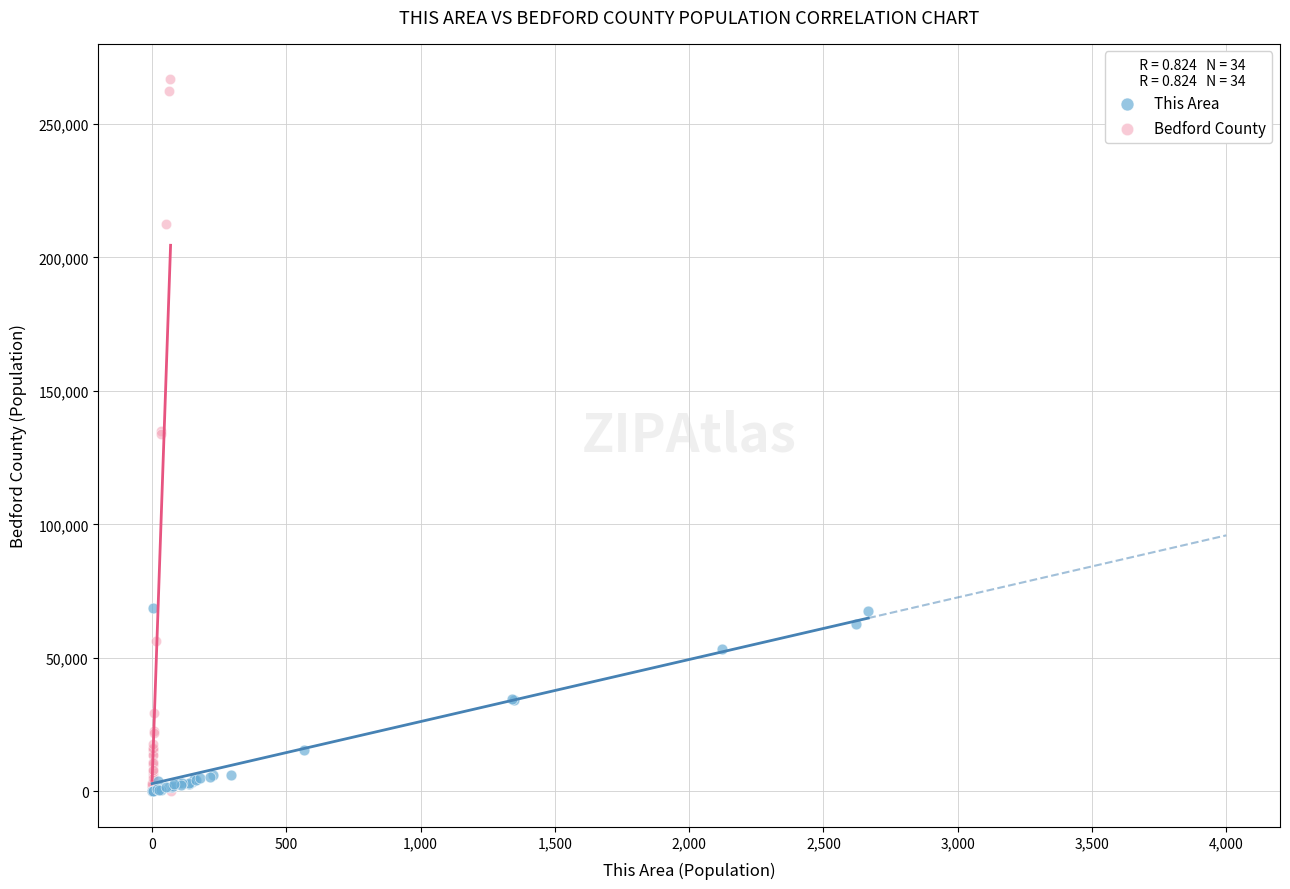

Which series reaches the maximum Y coordinate?

Bedford County